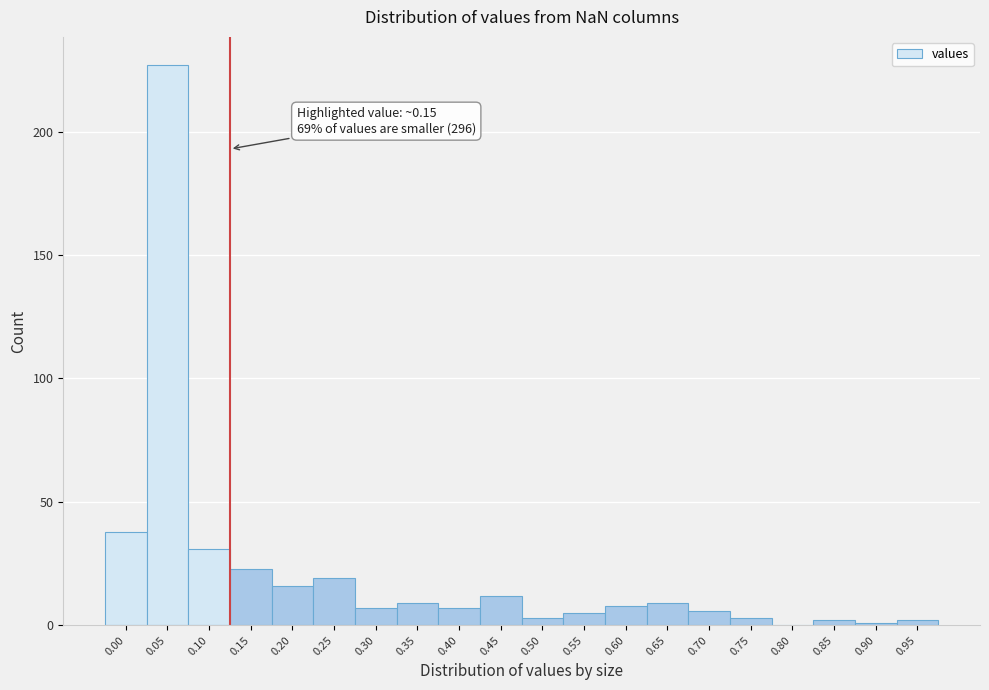

Reading left to right, extract all data points from this chart.

0.00=38	0.05=227	0.10=31	0.15=23	0.20=16	0.25=19	0.30=7	0.35=9	0.40=7	0.45=12	0.50=3	0.55=5	0.60=8	0.65=9	0.70=6	0.75=3	0.80=0	0.85=2	0.90=1	0.95=2